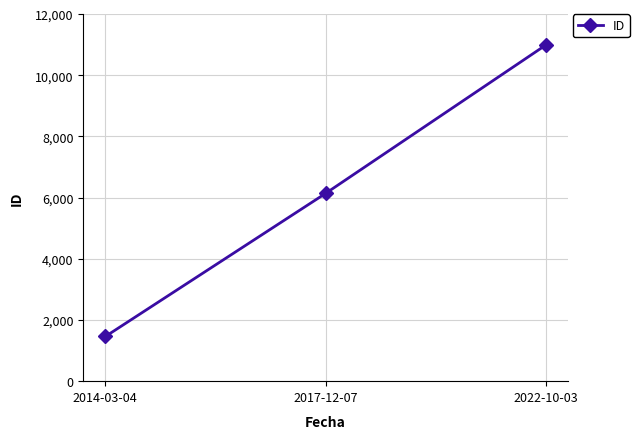

How many values are between 1460 and 10983?

3